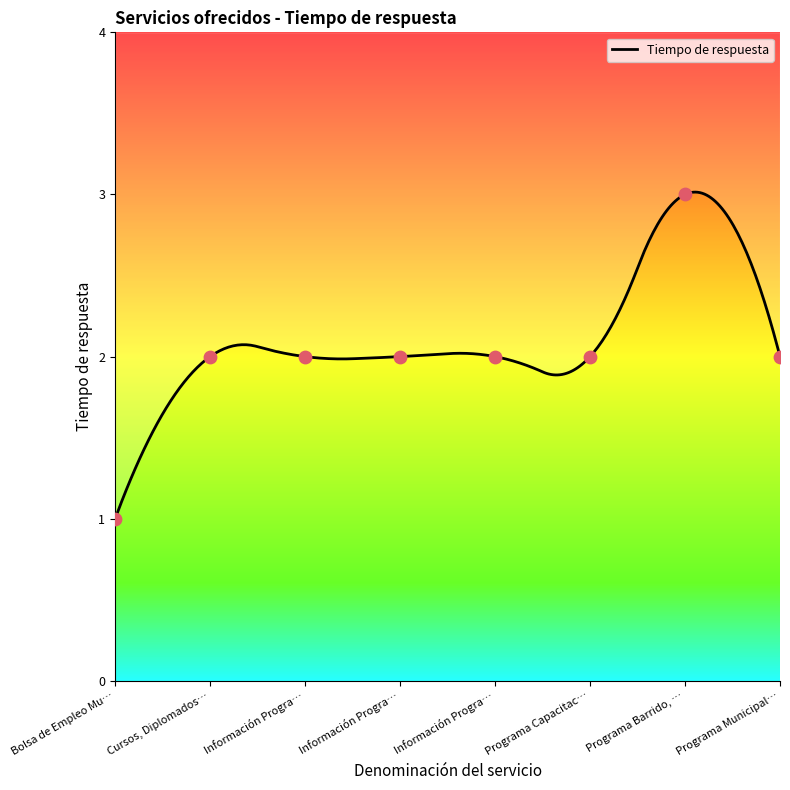

Approximately how many times larger is the value at Información Progra… compared to Programa Barrido, …?

0.7